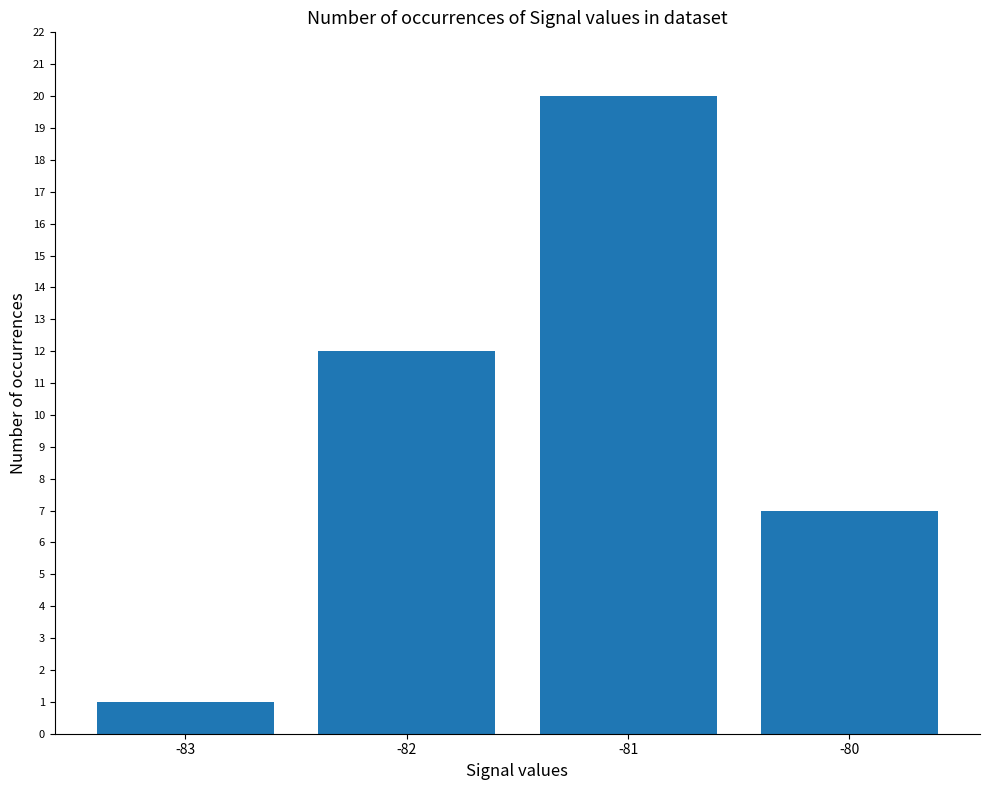

What is the difference between the maximum and minimum values?

19